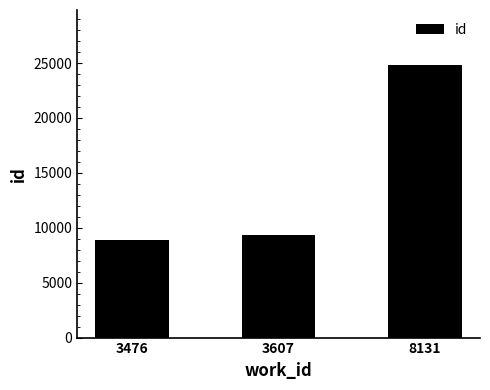

Reading left to right, extract all data points from this chart.

3476=8929	3607=9356	8131=24856